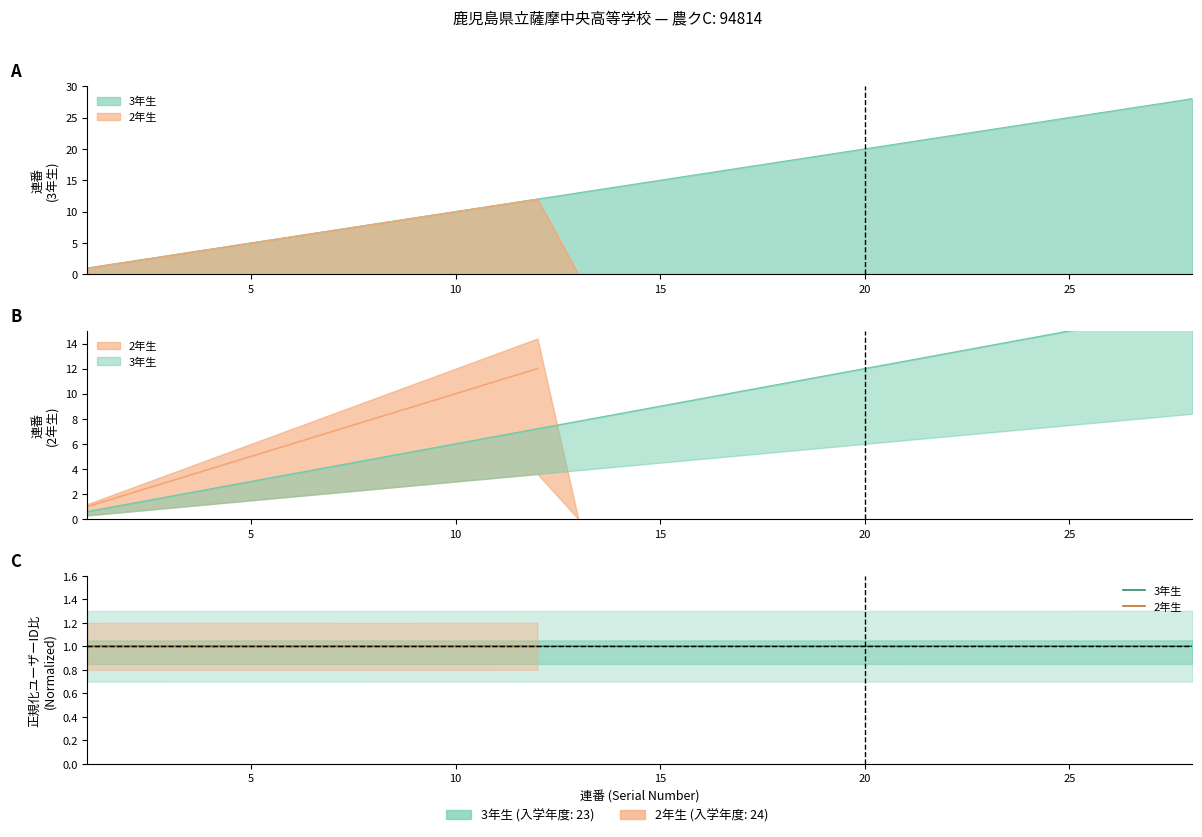

Rank the series by their maximum value, from lowest to highest.

2年生, 3年生